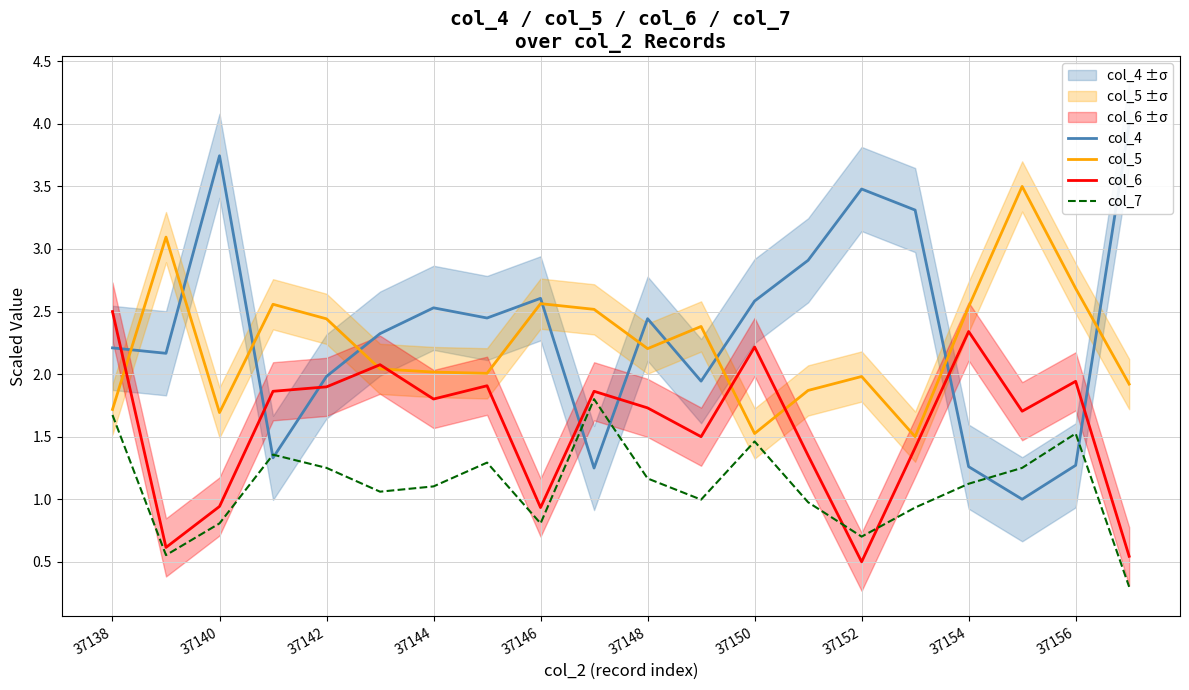

How many data points does each series have?

20